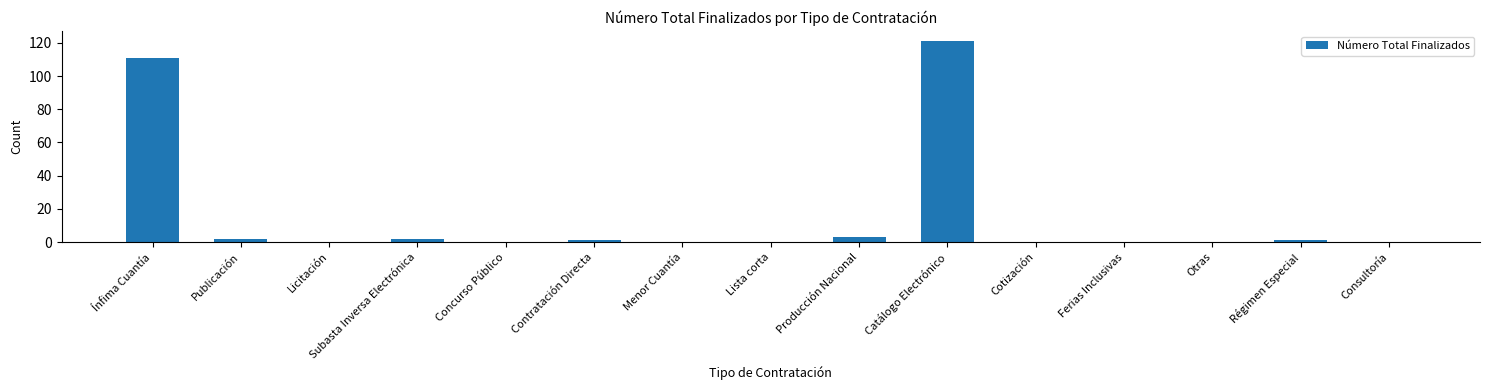

Which label corresponds to the largest value in the chart?

Catálogo Electrónico